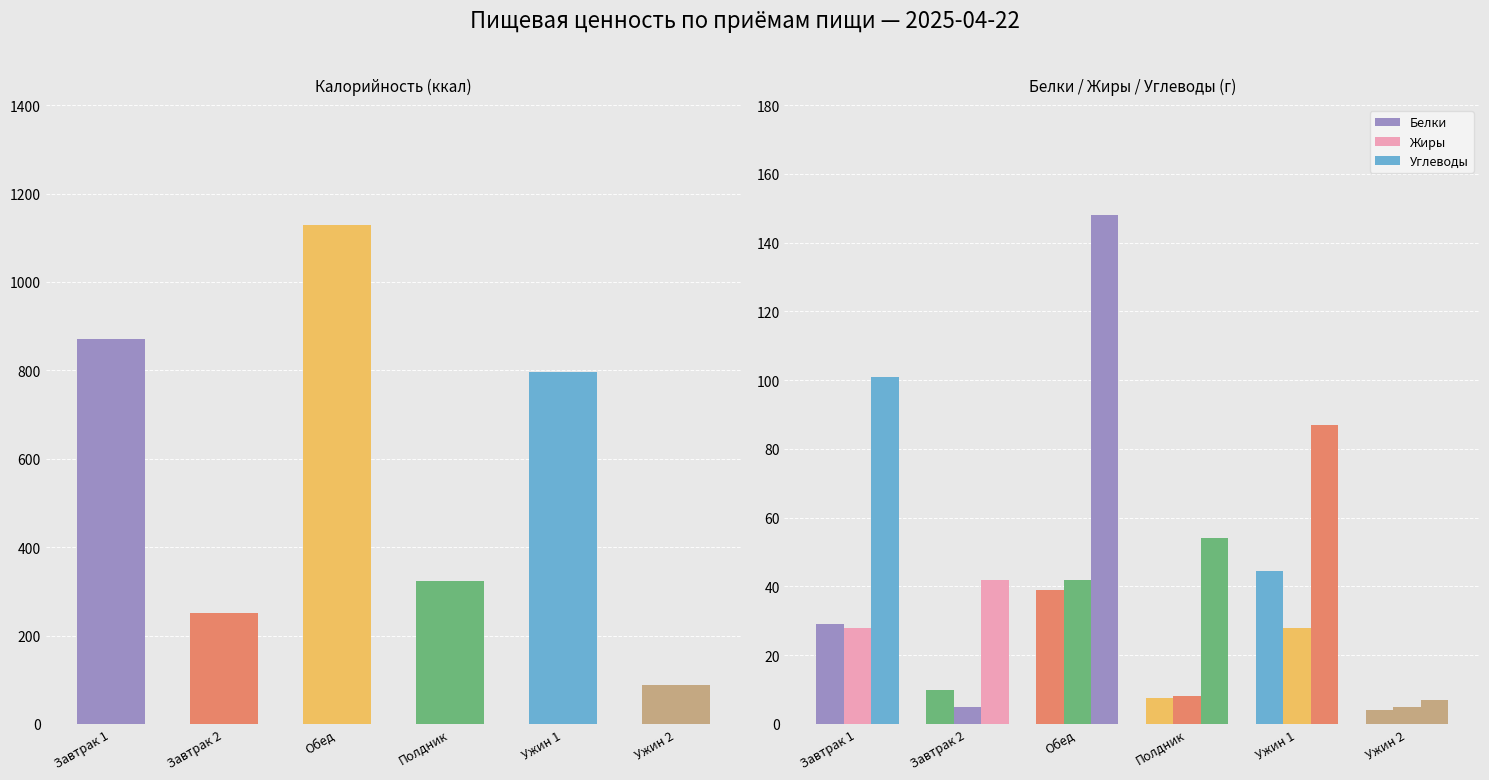

What value does the Углеводы series have at Обед?

148.0